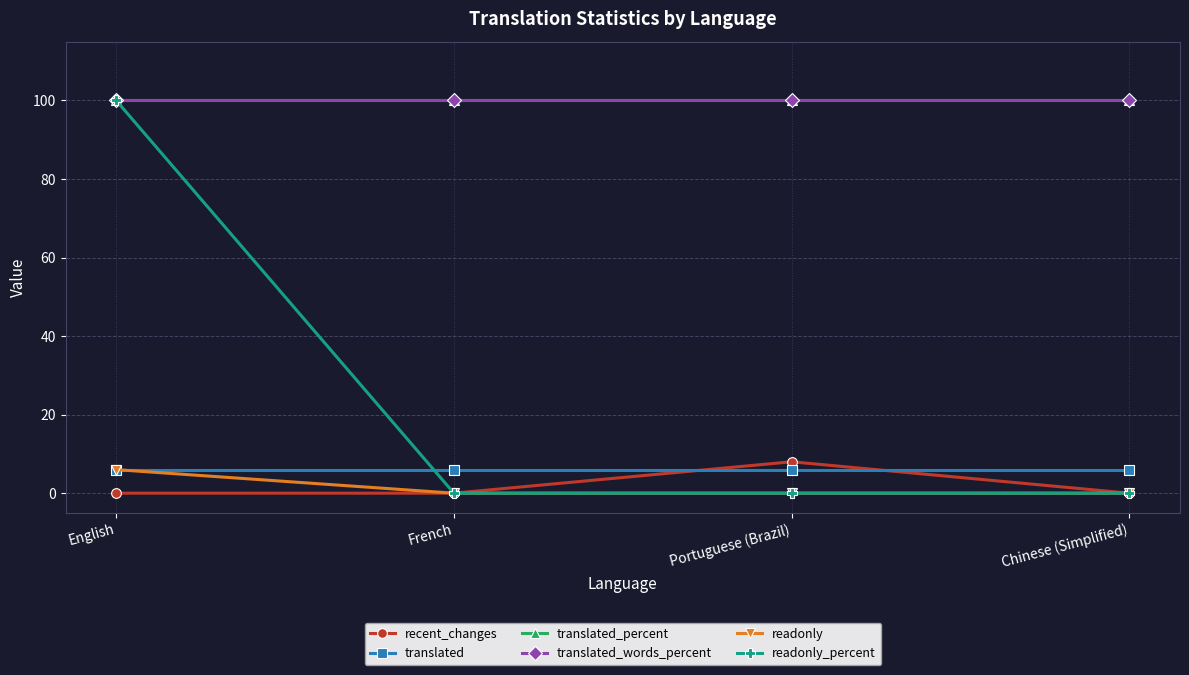

Does the chart display data point markers on the line(s)?

Yes